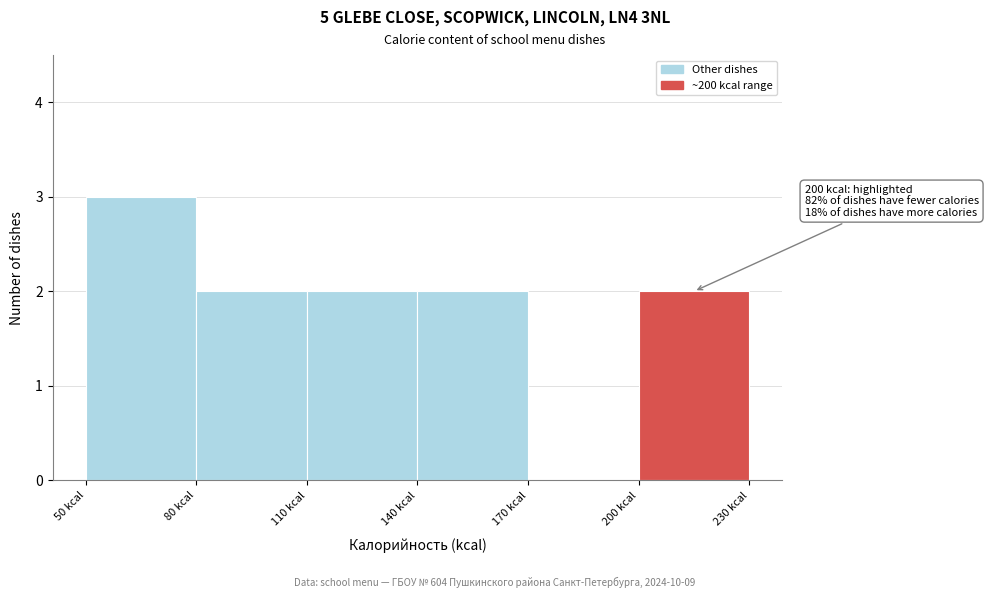

Which range on the x-axis has the tallest bar?

50 to 80